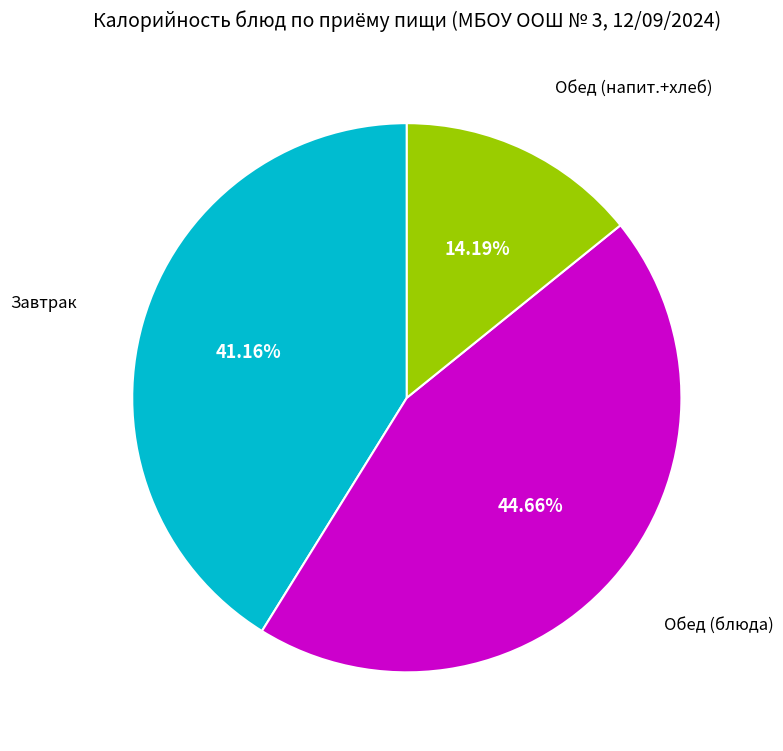

Is there any slice that represents more than half of the pie?

No